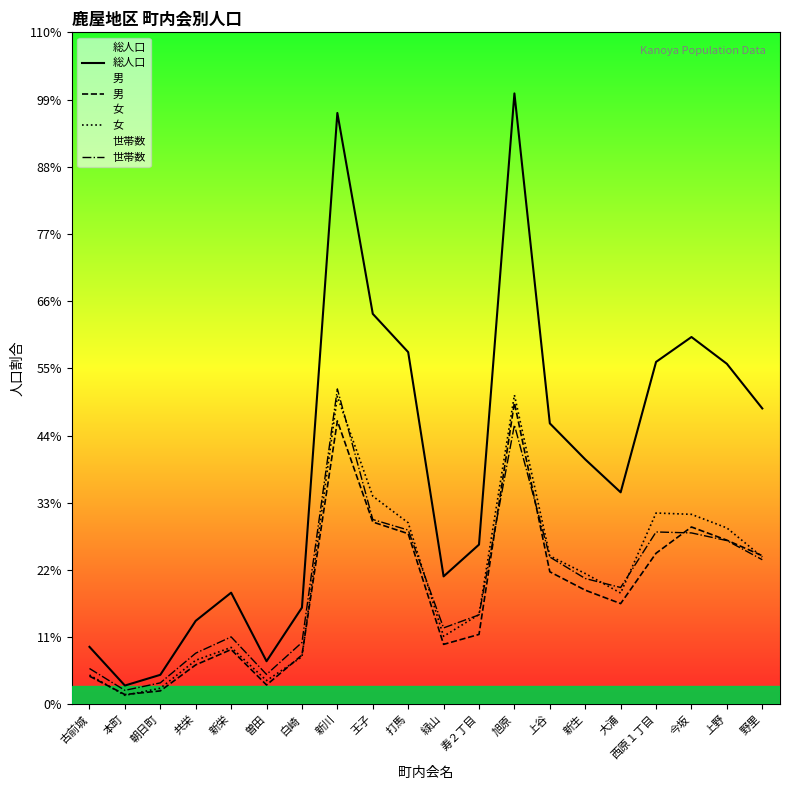

Reading right to left, list all the values displayed in this chart.

総人口: 1545	1778	1918	1788	1107	1279	1467	3190	834	668	1839	2039	3088	505	225	583	436	154	98	300
男: 776	857	926	789	526	596	692	1575	365	313	891	952	1480	257	101	286	206	70	51	147
女: 769	921	992	999	581	683	775	1615	469	355	948	1087	1608	248	124	297	230	84	47	153
世帯数: 755	855	895	900	610	657	769	1459	467	399	910	965	1647	323	156	352	267	112	73	187